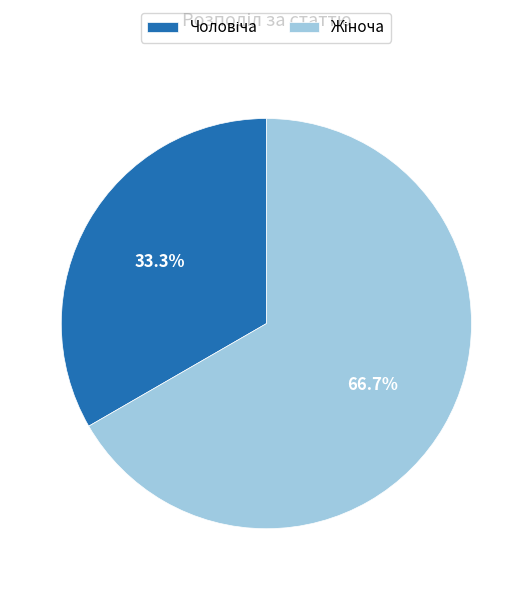

Is there a majority slice in this chart?

Yes